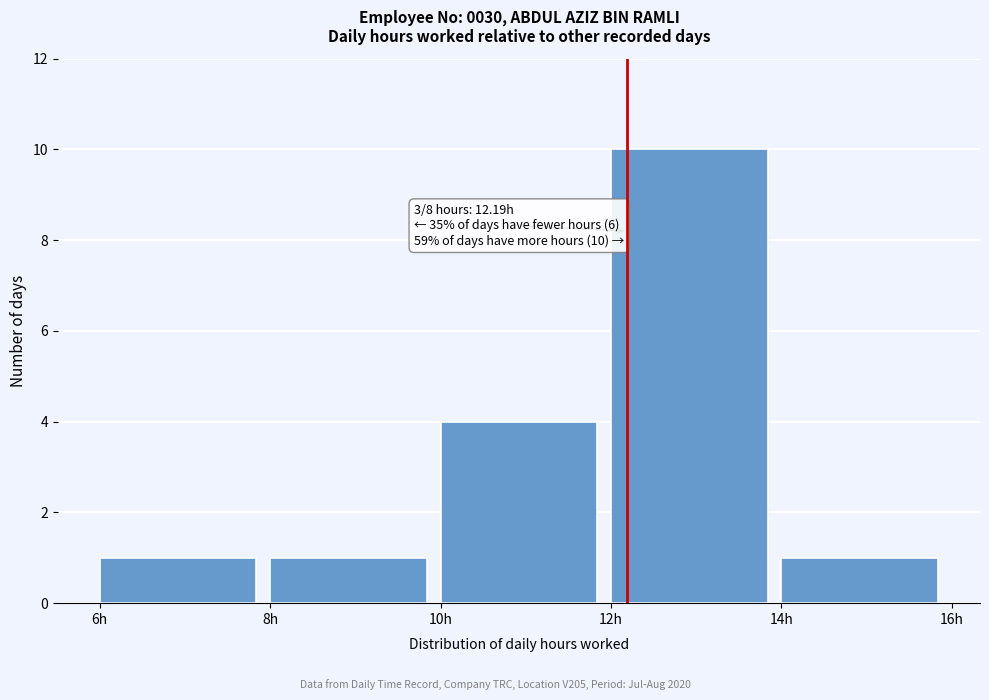

Which range on the x-axis has the tallest bar?

12 to 14